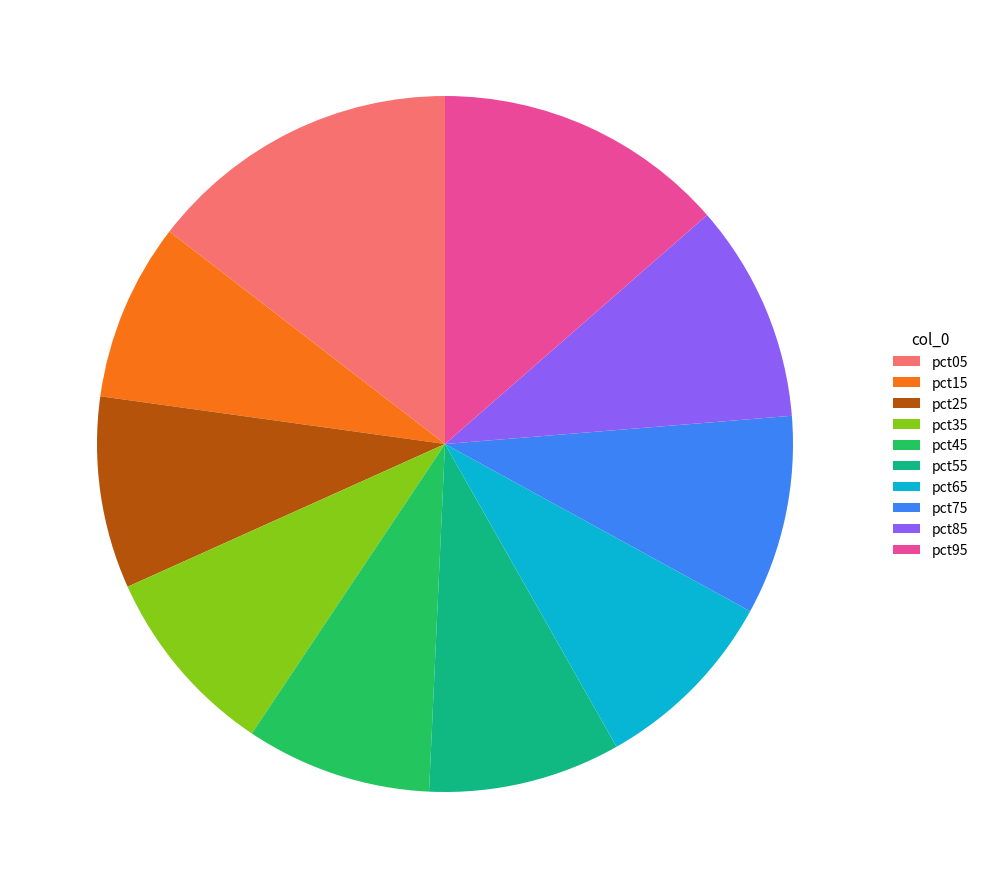

Do pct15 and pct25 together represent more than half of the pie?

No